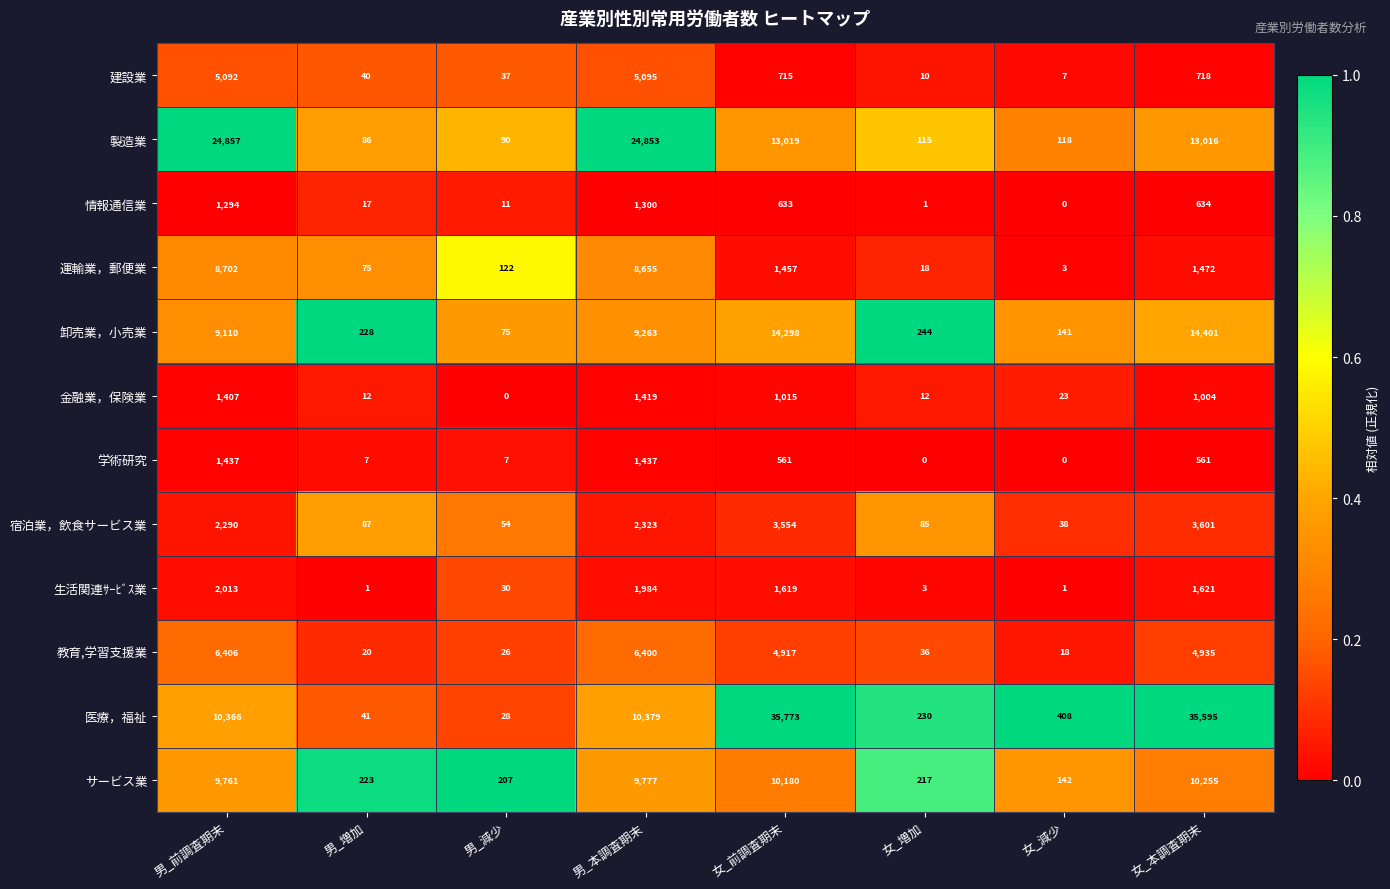

What is the maximum value shown in the chart?

35773